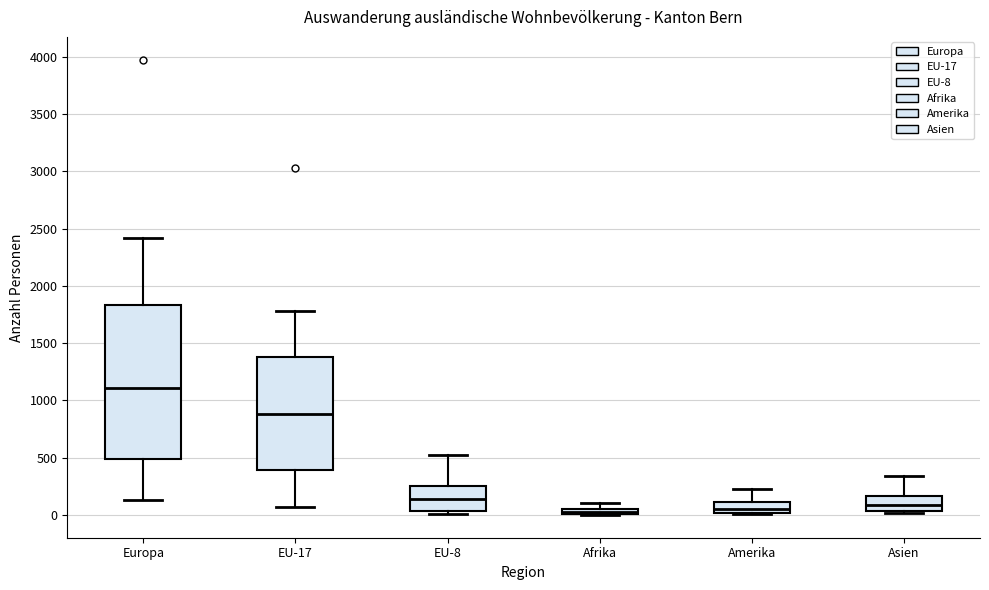

Comparing the boxes themselves (not the whiskers), which one is the tallest?

Europa